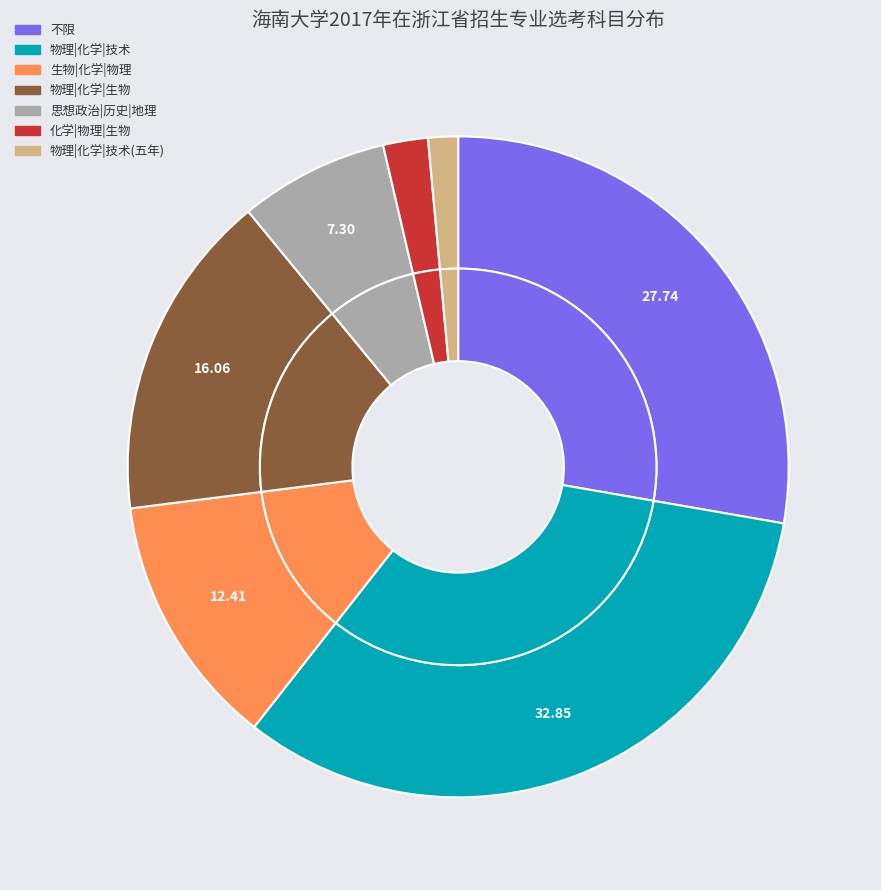

To the nearest percent, what percentage of the pie is 物理|化学|技术?

33%